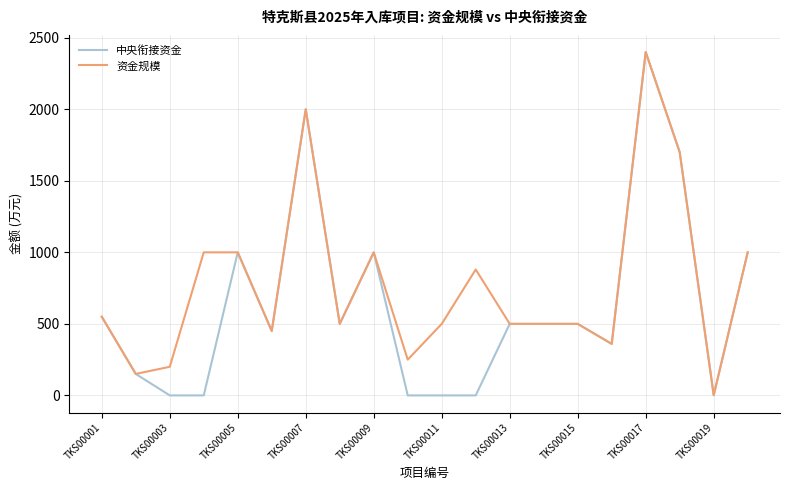

Rank the series by their average value, from lowest to highest.

中央衔接资金, 资金规模